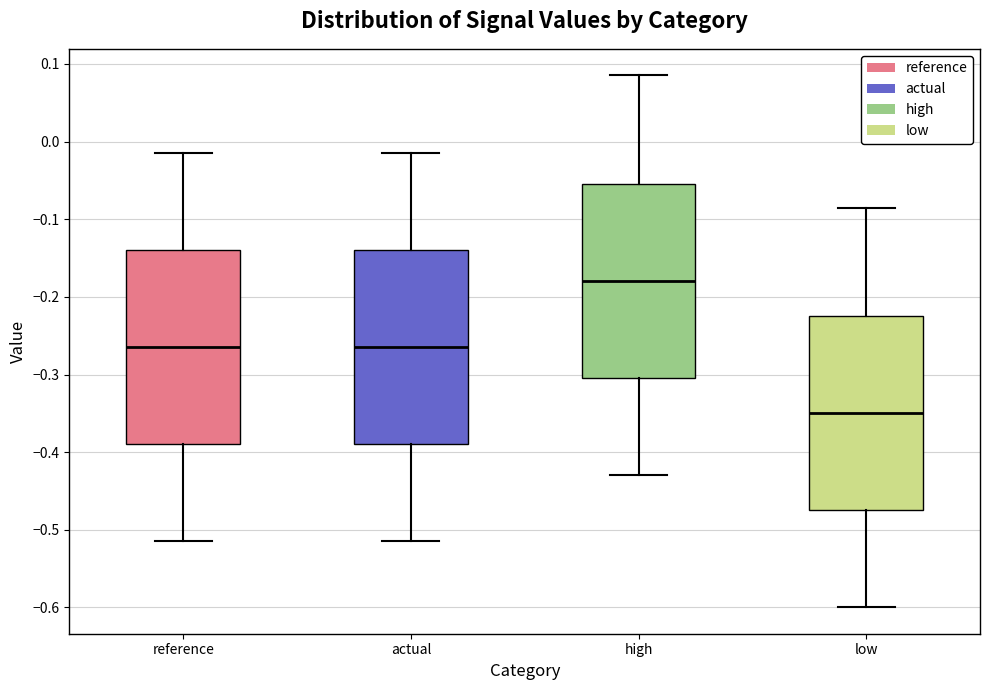

Where does the lower whisker of the box for reference end on the y-axis? The values are not printed on the chart, so give them approximately, as read against the axis.

-0.51